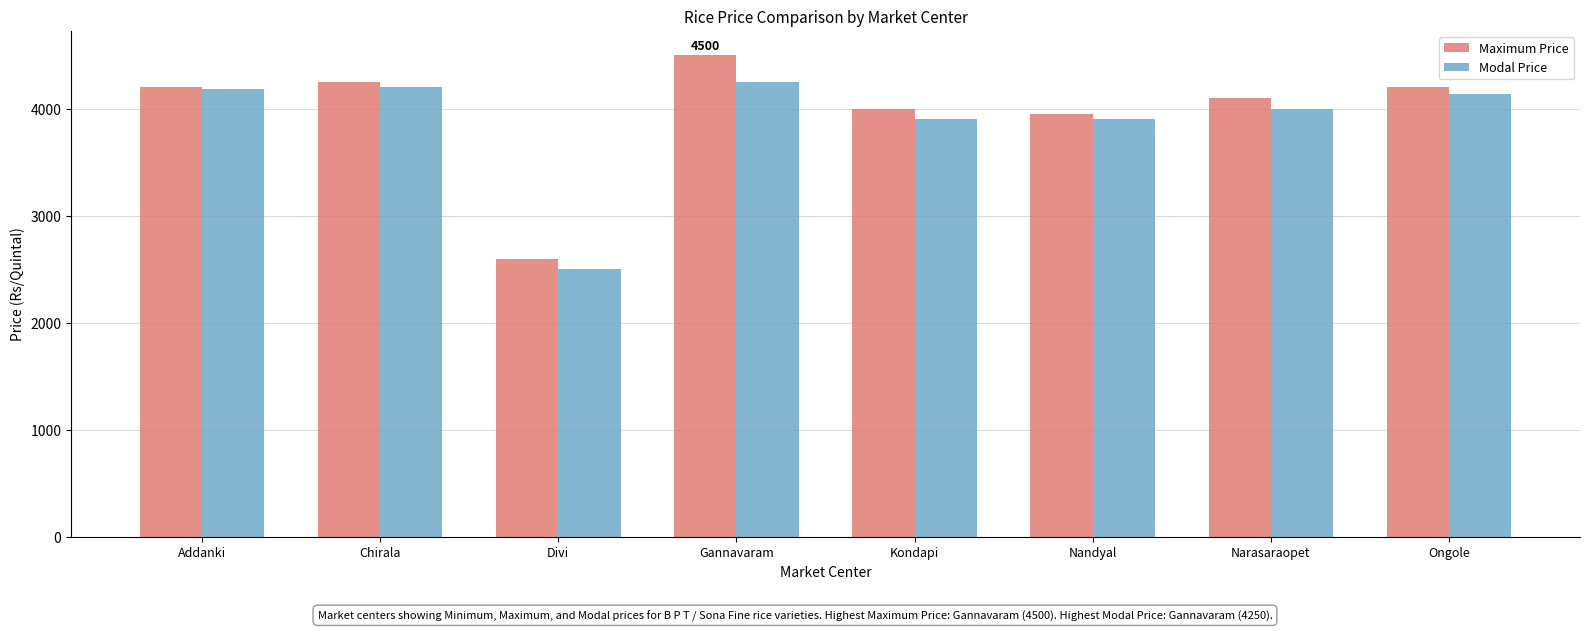

Rank the series by their average value, from lowest to highest.

Modal Price, Maximum Price